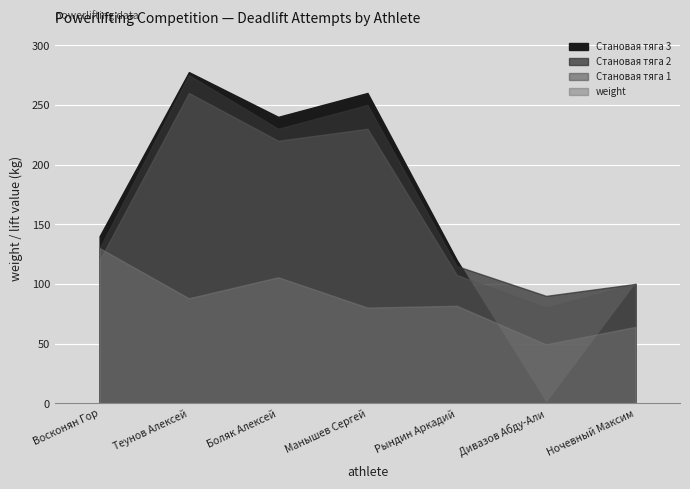

How many interior local peaks does the Становая тяга 2 series have?

2